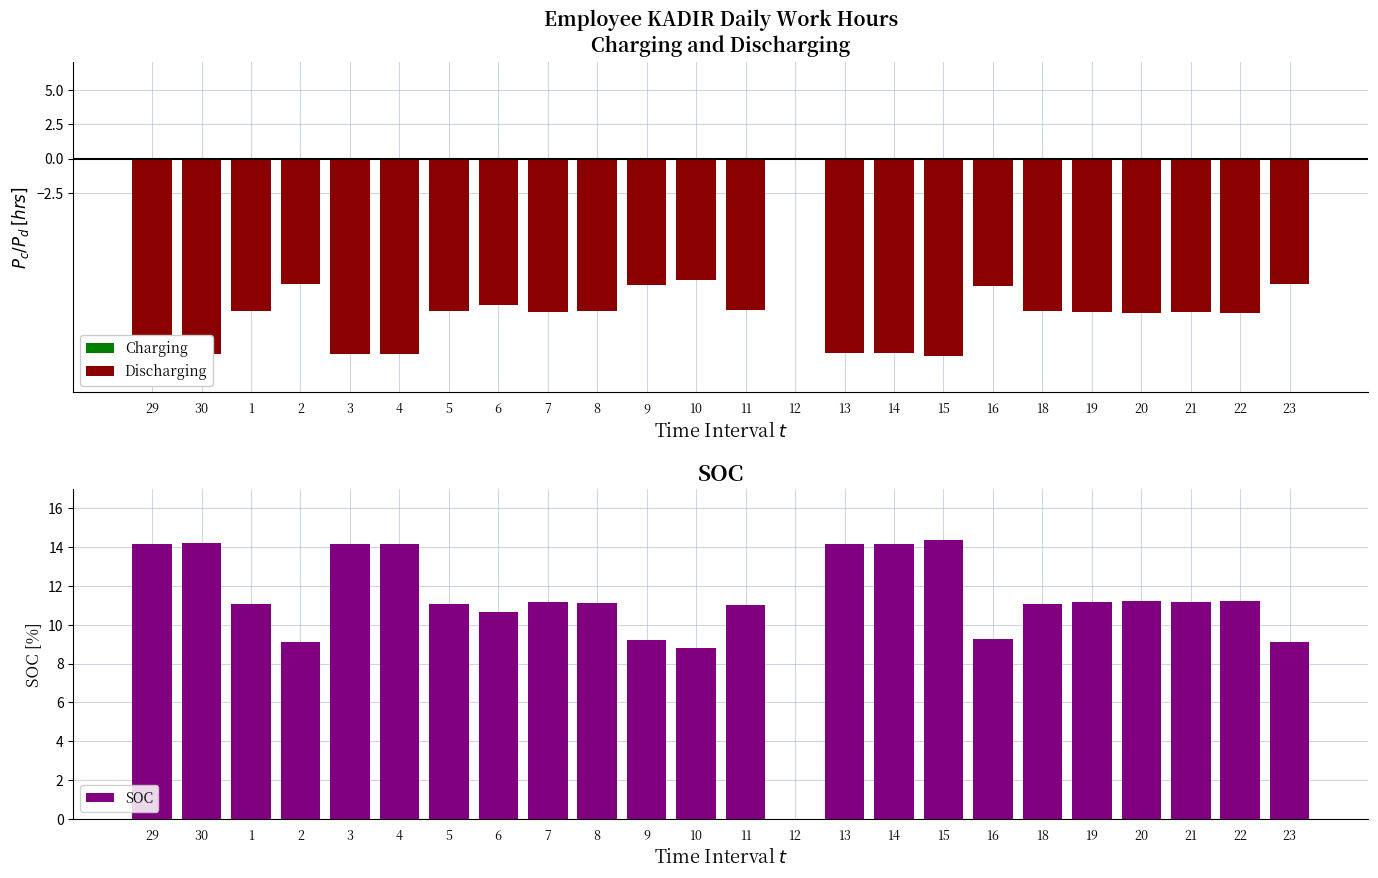

What is the spread (max minus min) of values at 14?

28.3